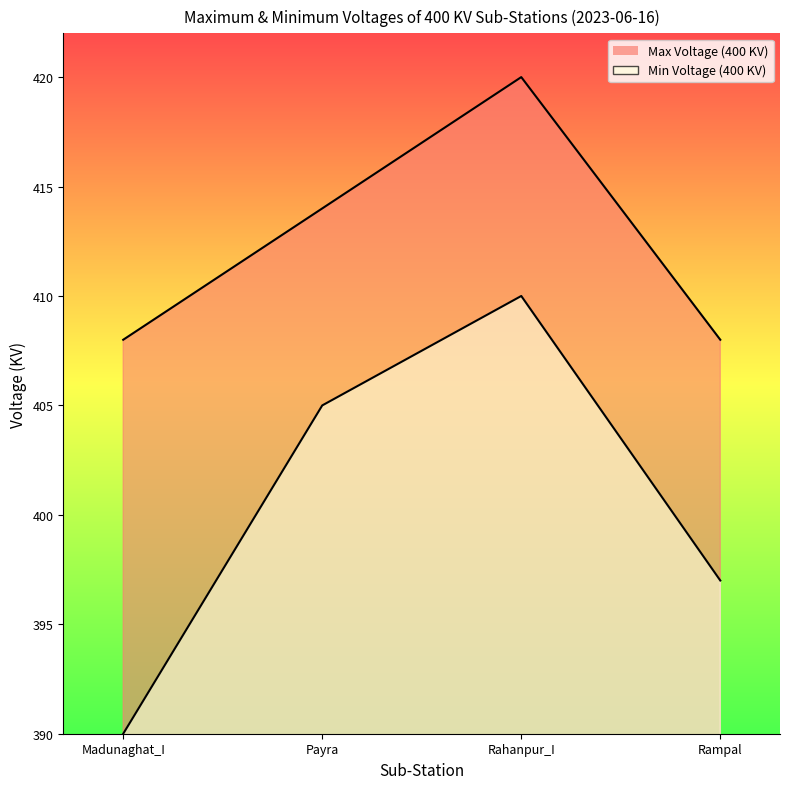

True or false: Min Voltage (400 KV) has more than 0 interior local peaks.

True